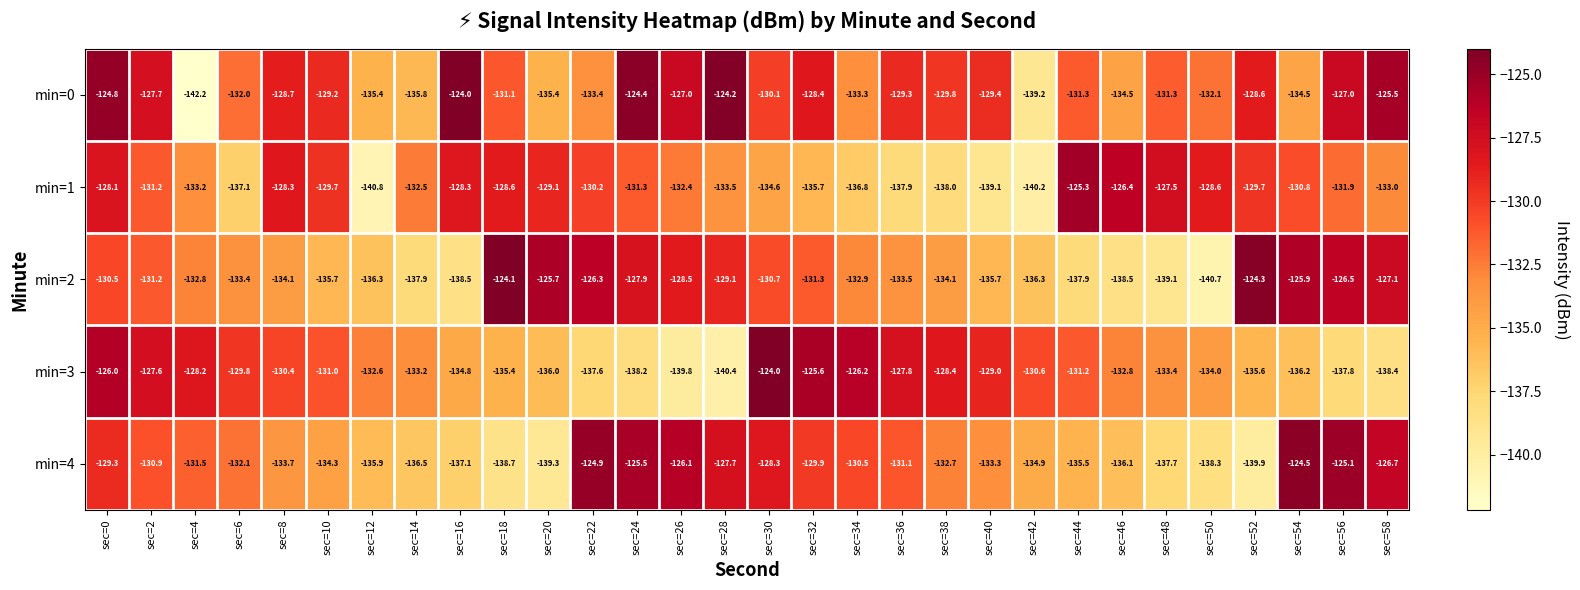

Which series has the largest range (max minus min)?

min=0